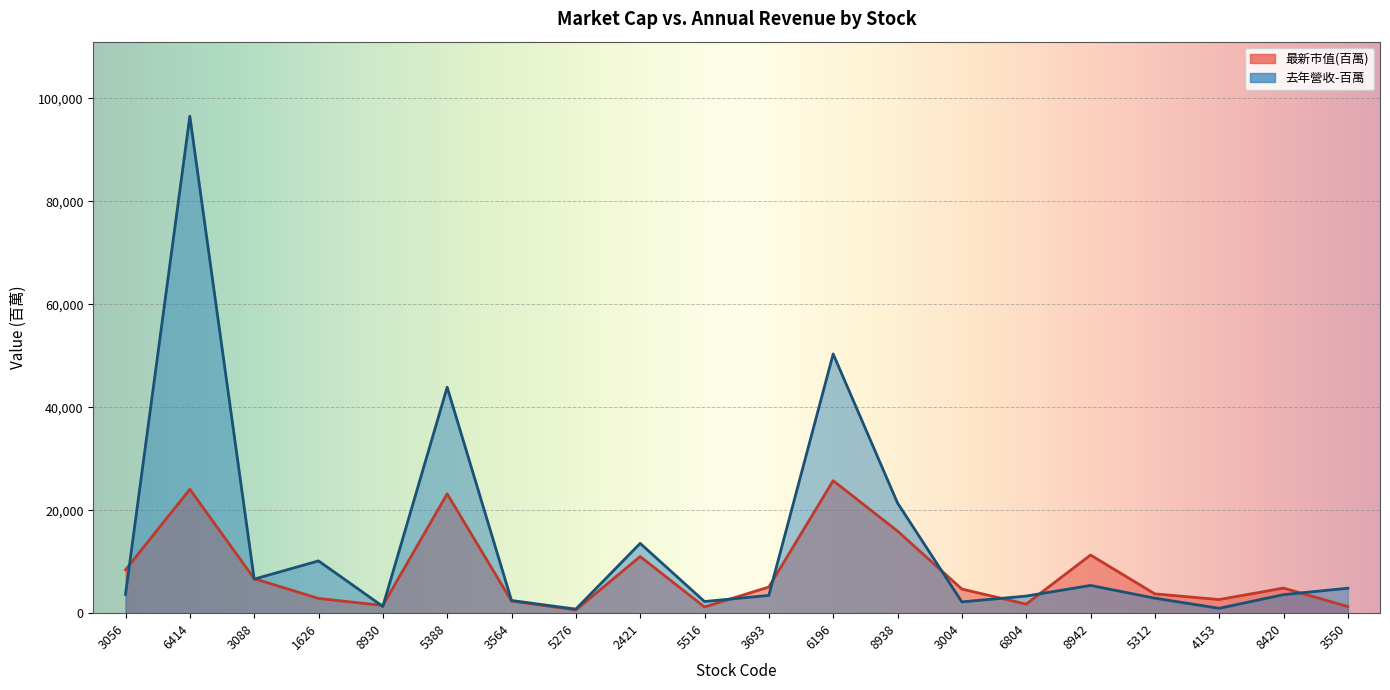

What is the total value across all series at 5516?

3475